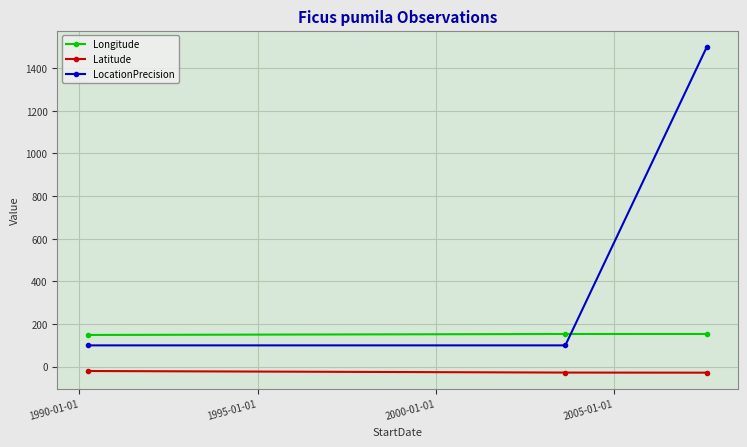

How many lines are shown in the chart?

3